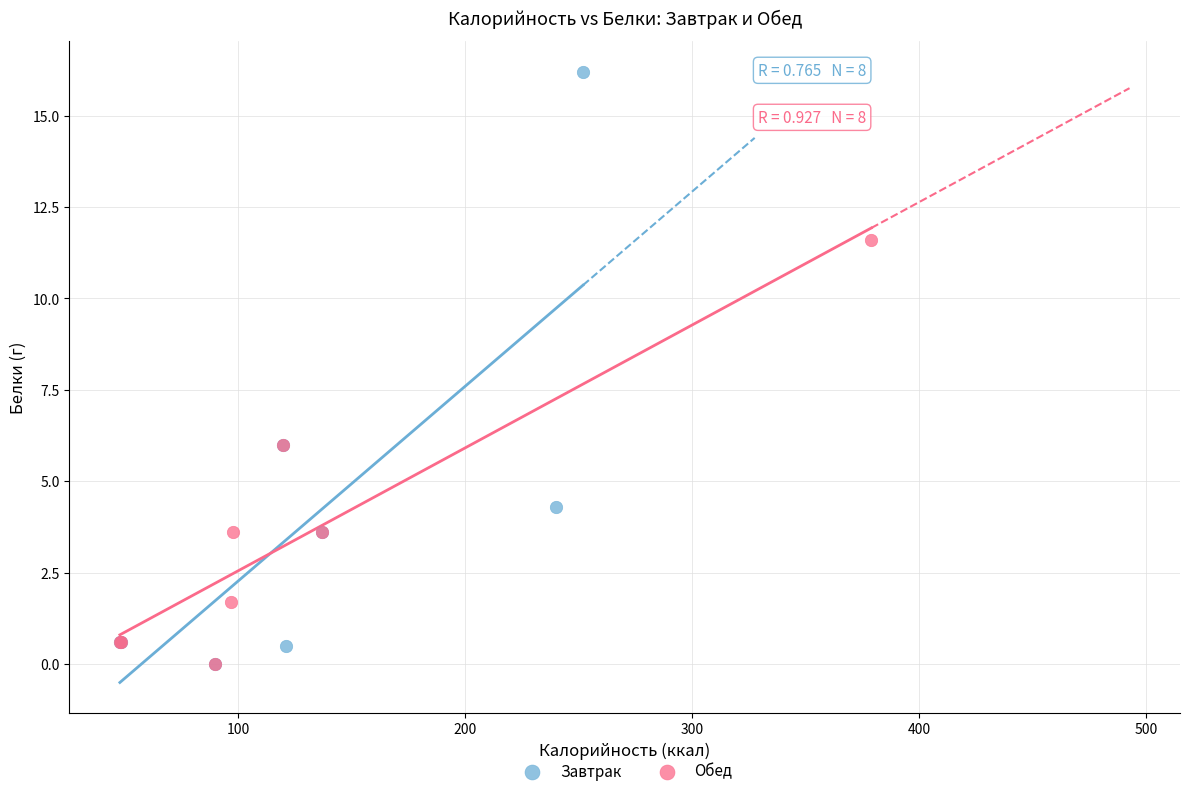

Which series has the widest spread of Y values?

Завтрак